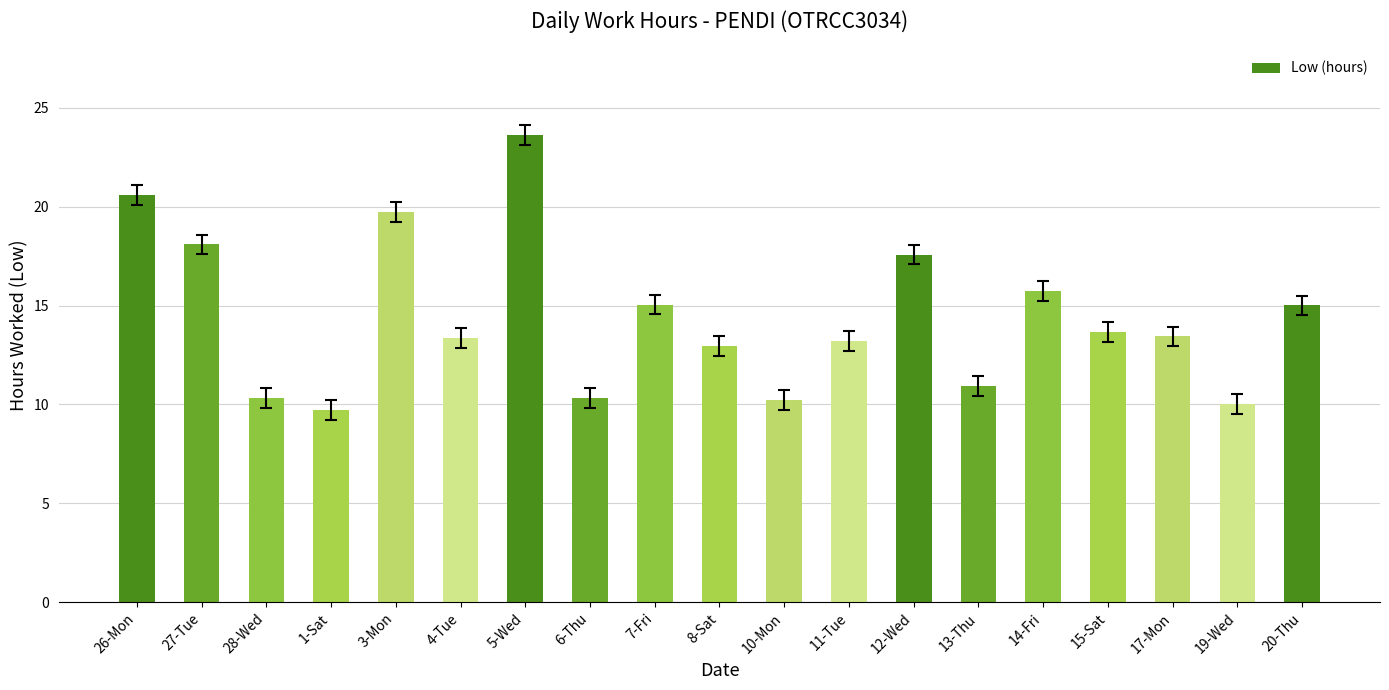

What is the difference between the values at 19-Wed and 5-Wed?

13.6